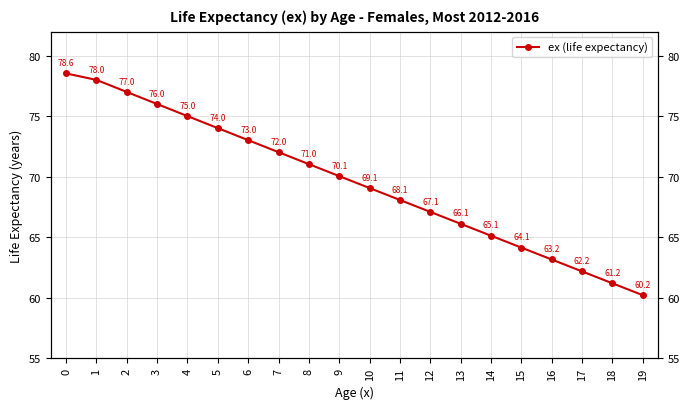

What is the change in value from 8 to 11?

-3.0